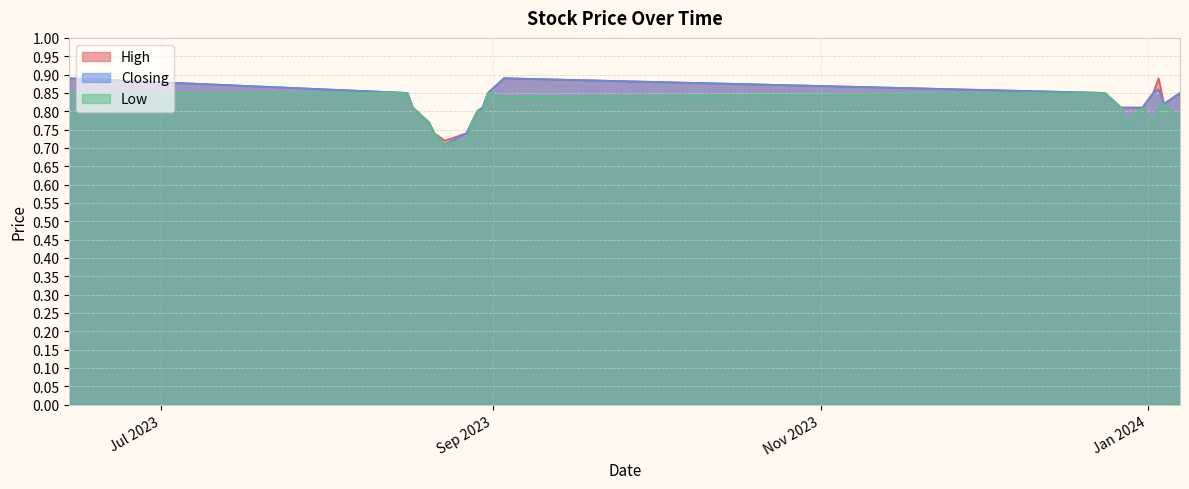

Which series has the widest spread of values?

Closing